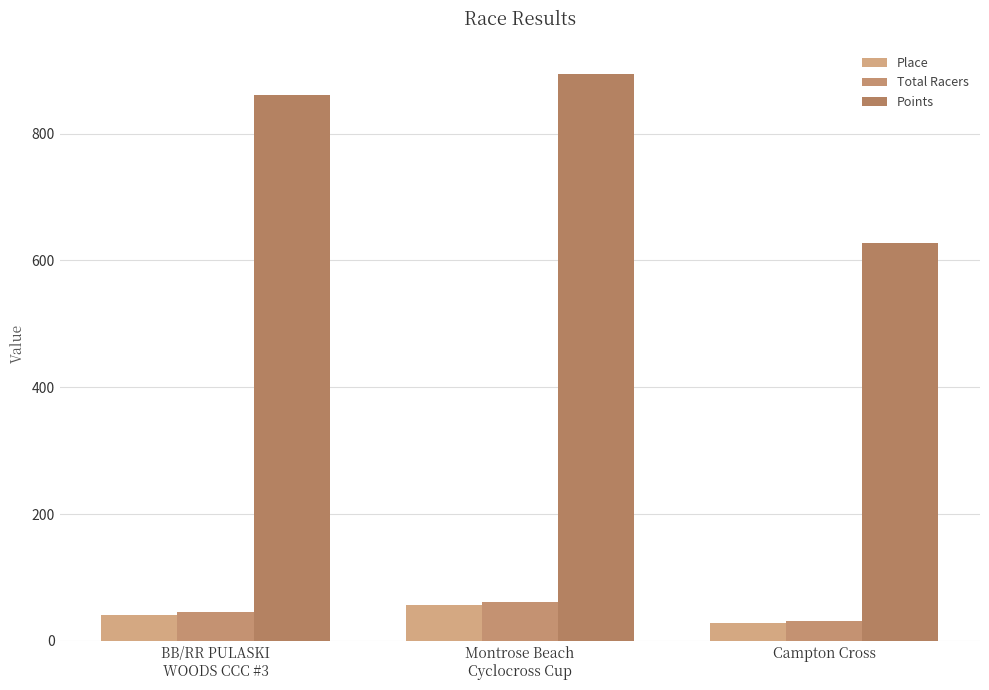

What is the label of the 2nd bar from the left?

Montrose Beach
Cyclocross Cup